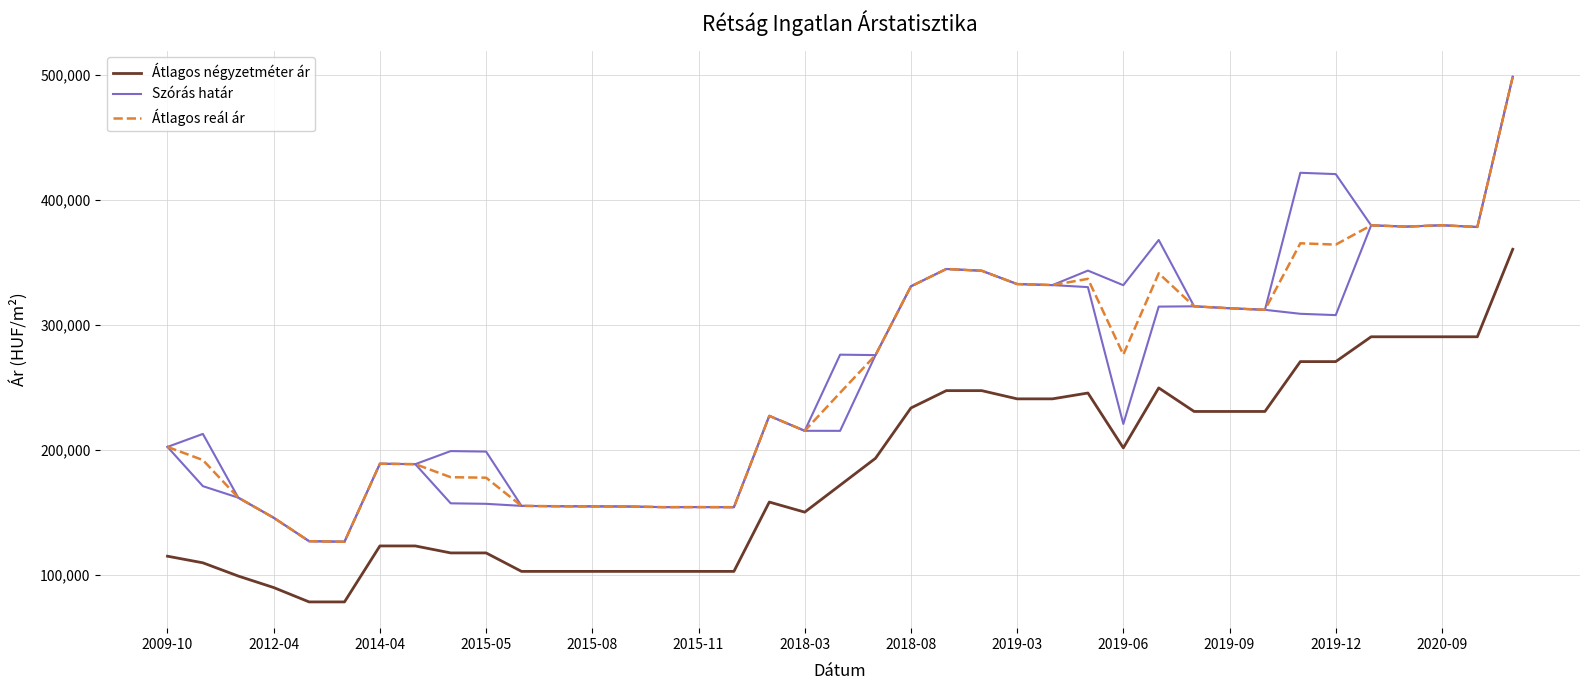

Reading left to right, transcribe all the data shown in this chart.

Átlagos négyzetméter ár: 114743	109445	98850	89655	78160	78160	122950	122950	117364	117364	102586	102586	102586	102586	102586	102586	102586	158064	150000	171551	193103	233333	247222	247222	240648	240648	245324	201405	249404	230555	230555	230555	270449	270449	290322	290322	290322	290322	360344
Szórás határ: 202190	170788	161576	145489	126767	126295	188728	188395	157051	156652	155002	154732	154617	154502	154006	154044	153968	227023	215085	215045	275654	330673	344568	343150	332506	331676	330057	220588	314456	314695	313146	311891	308708	307656	379474	378497	379556	378172	498345
Átlagos reál ár: 202190	191687	161576	145489	126767	126295	188728	188395	177950	177551	155002	154732	154617	154502	154006	154044	153968	227023	215085	245523	275654	330673	344568	343150	332506	331676	336669	276085	341112	314695	313146	311891	365127	364075	379474	378497	379556	378172	498345